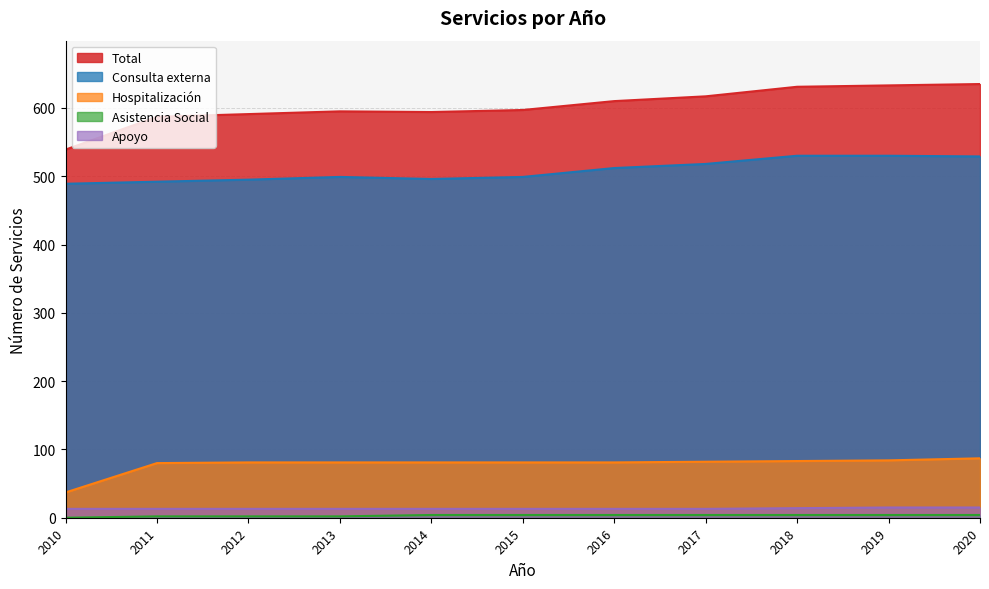

Reading right to left, list all the values displayed in this chart.

Total: 635	633	631	617	610	597	594	595	591	587	539
Consulta externa: 529	530	530	518	512	499	496	499	495	492	489
Hospitalización: 87	84	83	82	81	81	81	81	81	80	37
Asistencia Social: 4	4	4	4	4	4	4	2	2	2	0
Apoyo: 15	15	14	13	13	13	13	13	13	13	13